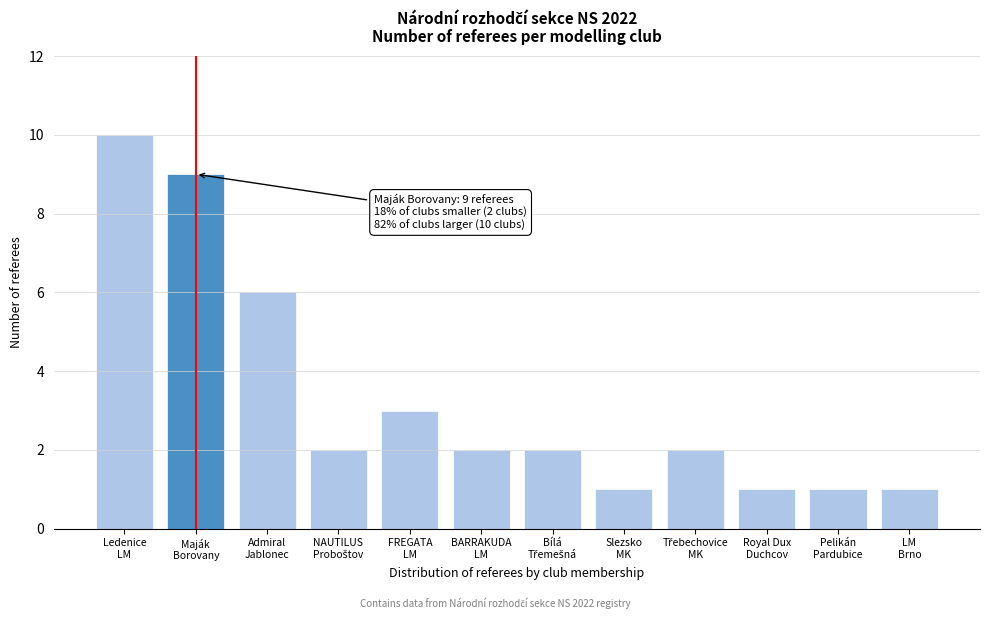

Reading left to right, list all the values displayed in this chart.

10	9	6	2	3	2	2	1	2	1	1	1